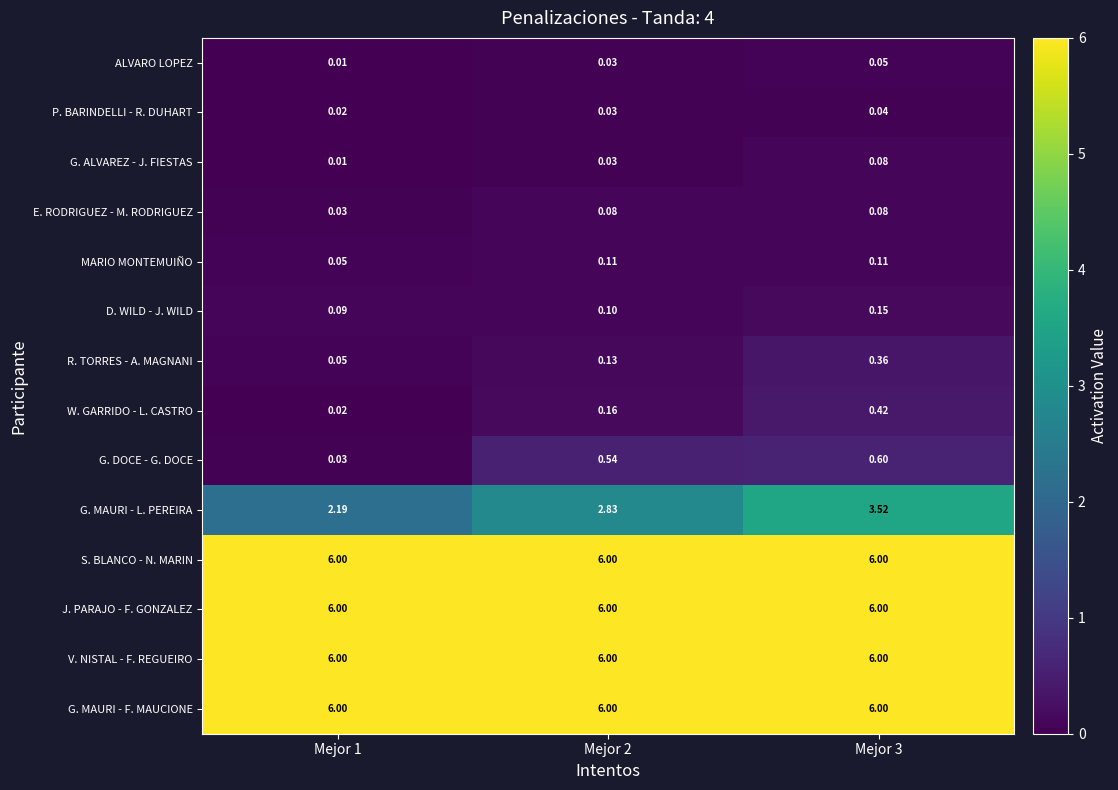

At how many categories does at least one series exceed 2?

3